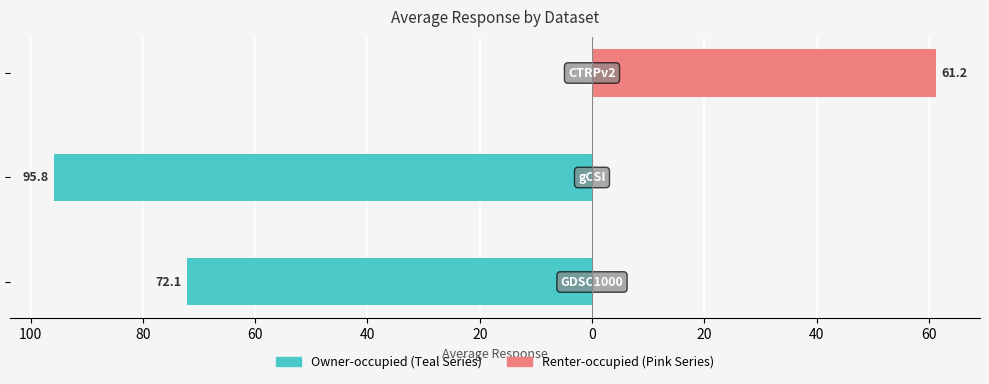

True or false: Renter-occupied has a value of -40.1 at 120.

False